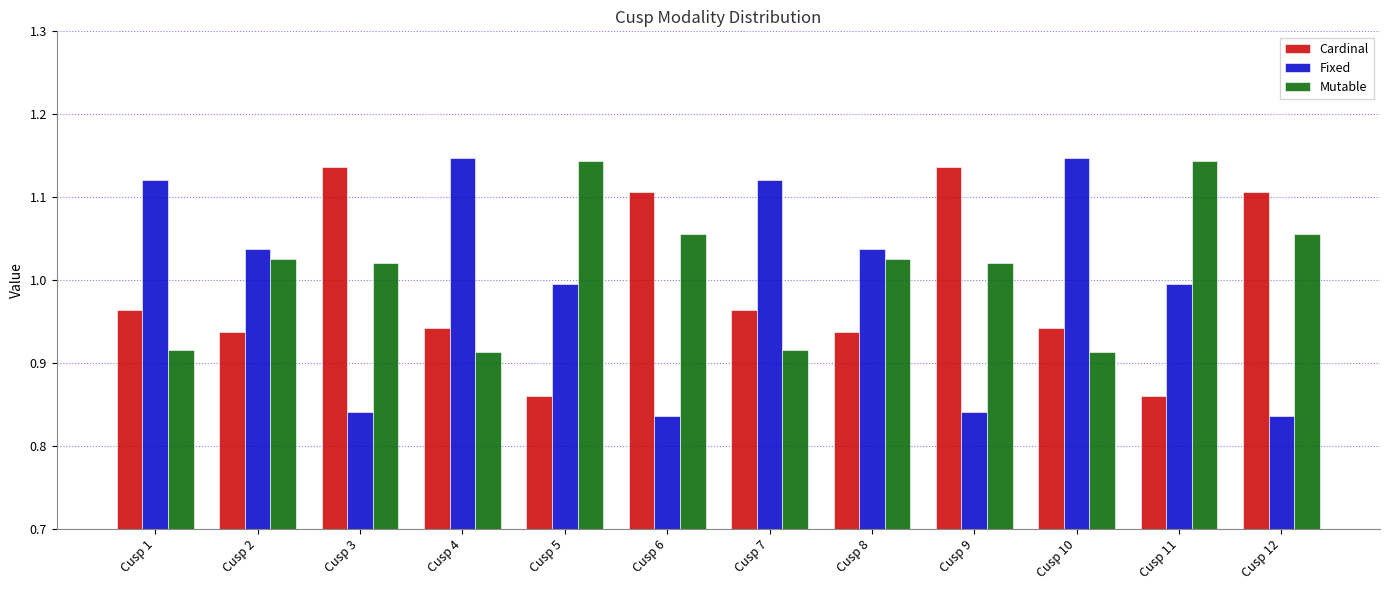

List the series in order of their overall mean, lowest first.

Cardinal, Fixed, Mutable